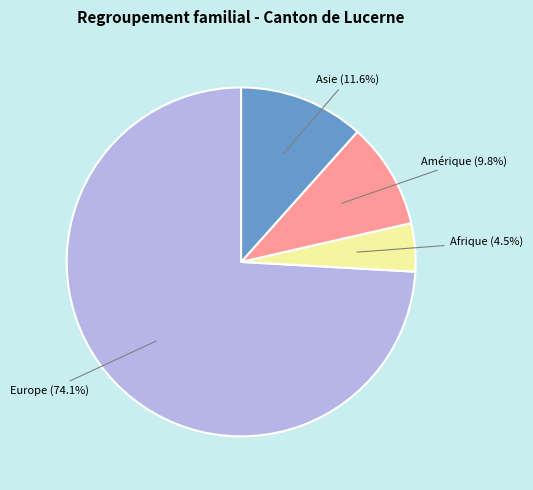

To the nearest percent, what is the difference between the largest and smallest slice percentages?

70%